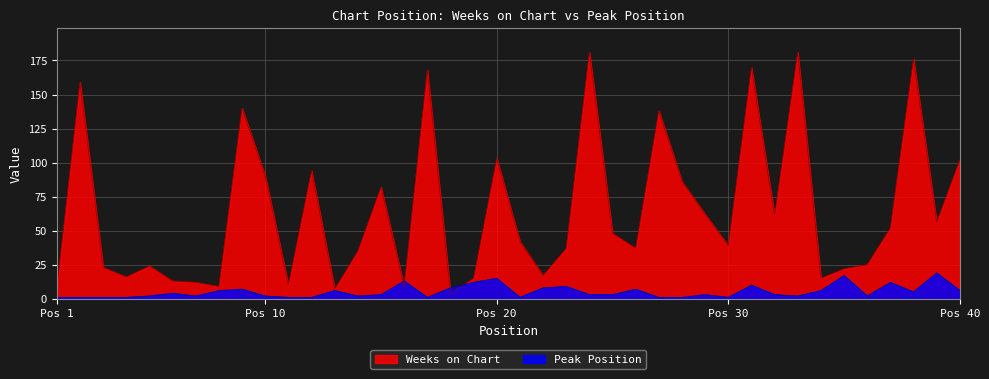

Reading left to right, list all the values displayed in this chart.

Weeks on Chart: 8	159	23	16	24	13	12	9	140	90	10	94	7	35	82	9	168	4	15	103	42	17	37	181	48	37	138	86	62	39	170	61	181	15	22	25	52	176	56	102
Peak Position: 1	1	1	1	2	4	2	6	7	2	1	1	6	2	3	13	1	8	12	15	1	8	9	3	3	7	1	1	3	1	10	3	2	6	17	2	12	5	19	6